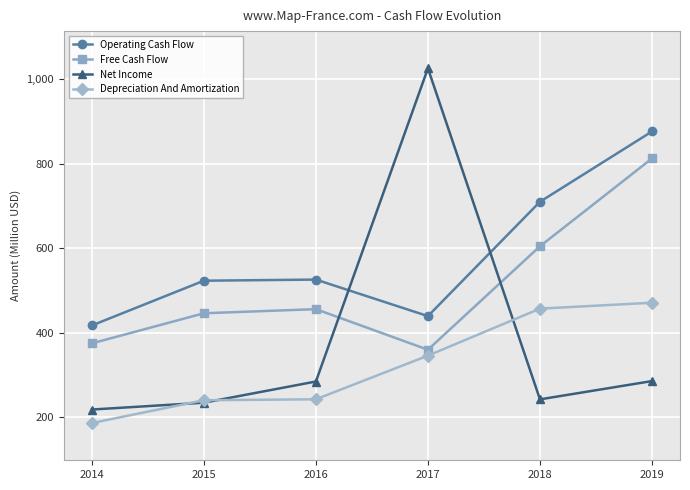

At which category is the sum across all series the highest?

2019